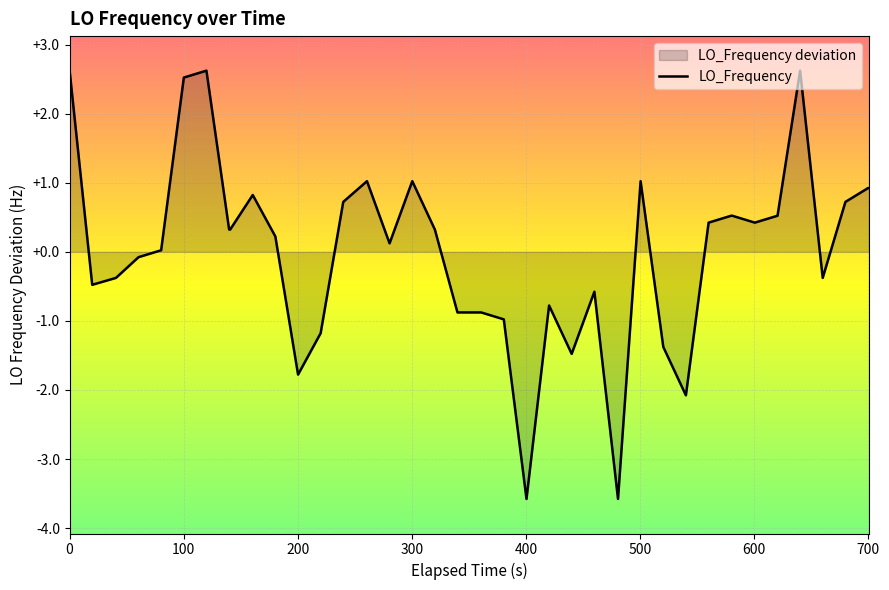

What is the minimum value shown in the chart?

-3.6